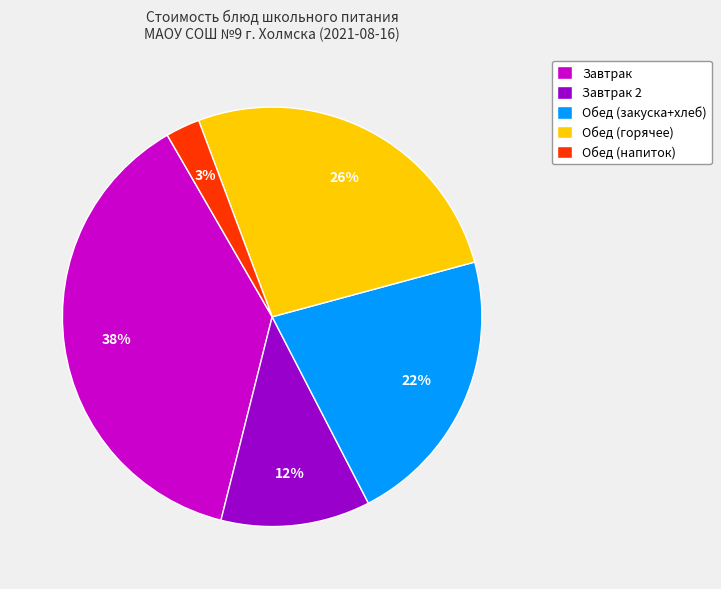

Between Обед (напиток) and Обед (горячее), which is larger?

Обед (горячее)